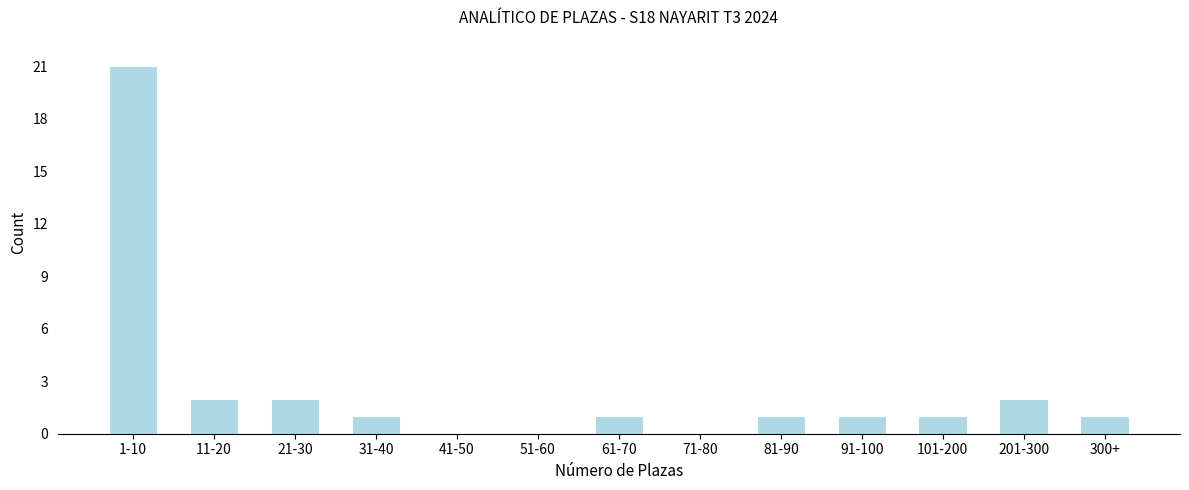

Reading right to left, list all the values displayed in this chart.

300+=1	201-300=2	101-200=1	91-100=1	81-90=1	71-80=0	61-70=1	51-60=0	41-50=0	31-40=1	21-30=2	11-20=2	1-10=21